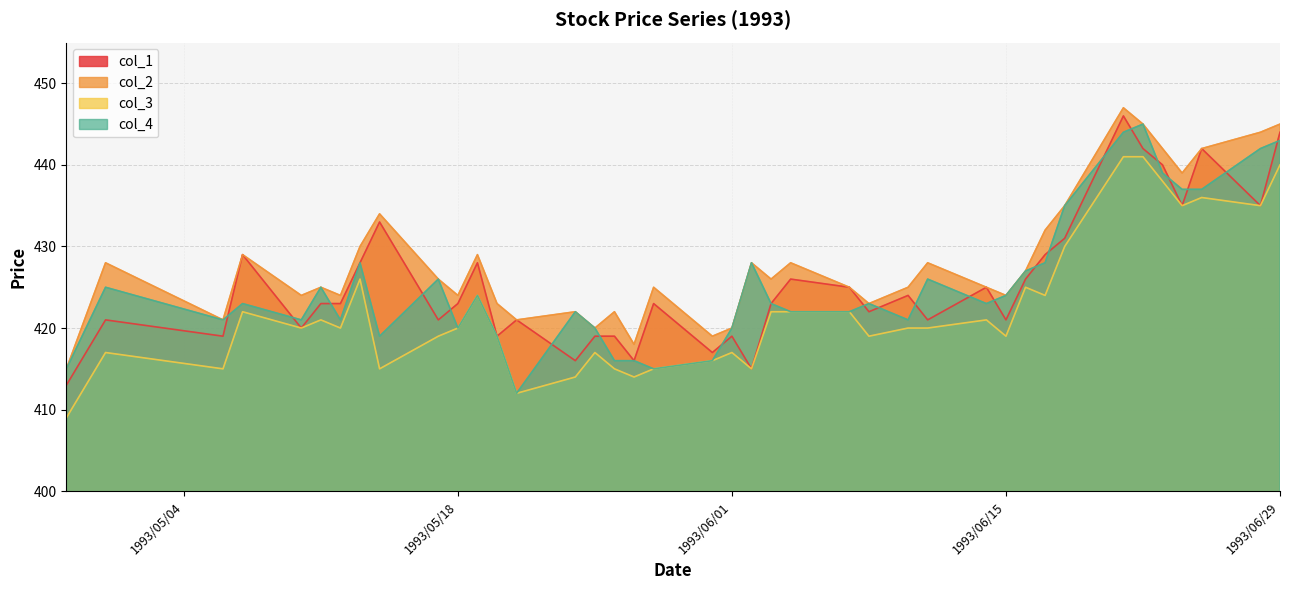

How many values in the col_3 series are below 420?

17